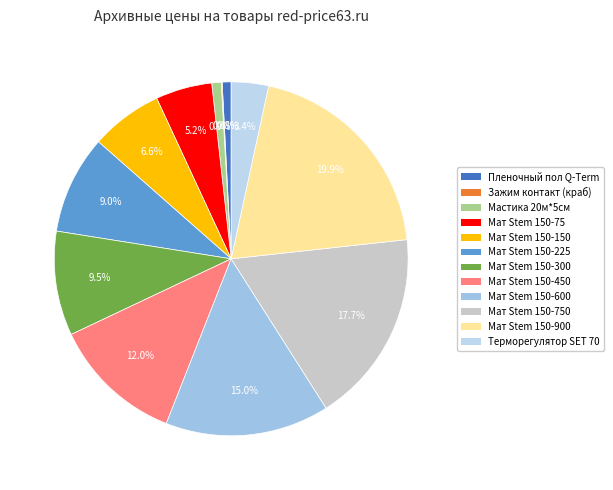

Count the number of slices in the pie.

12